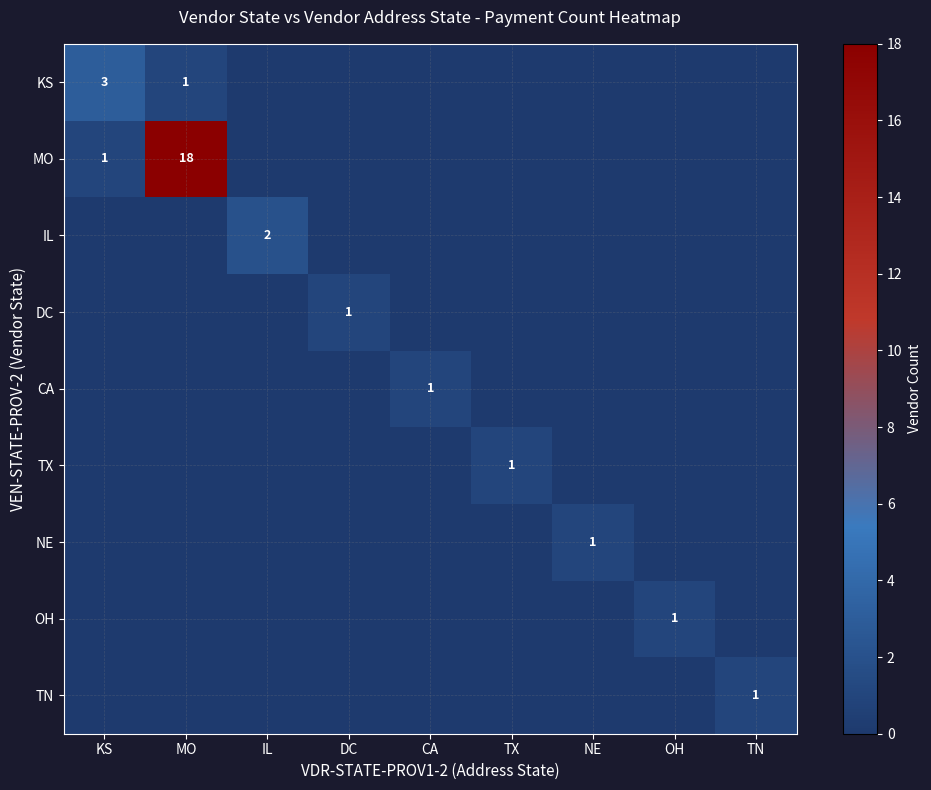

Between MO and TN, which is larger?

MO